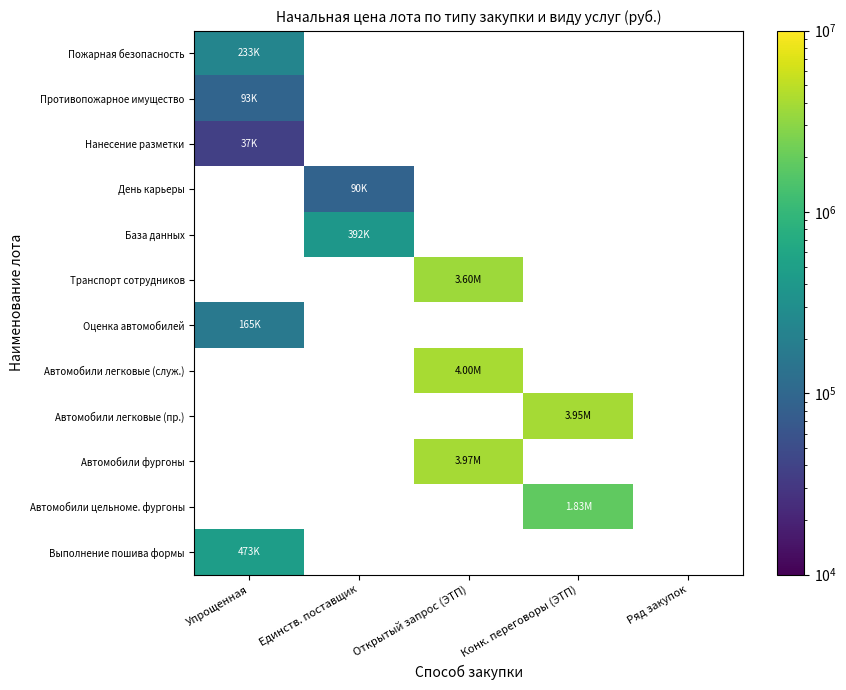

Which series has the largest range (max minus min)?

Пожарная безопасность